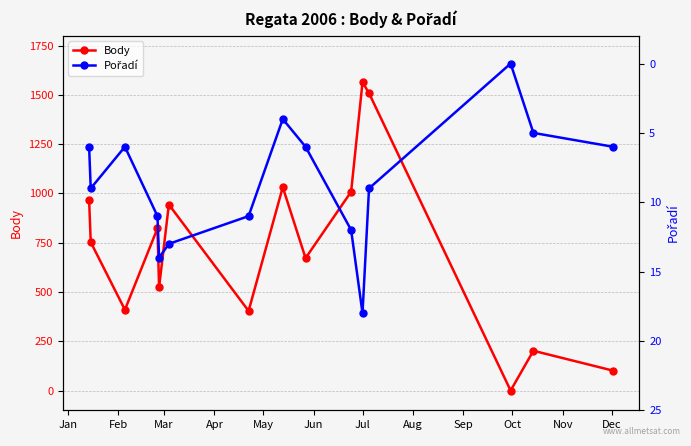

In Body, how many points are lower than both neighbors (excluding endpoints)?

5